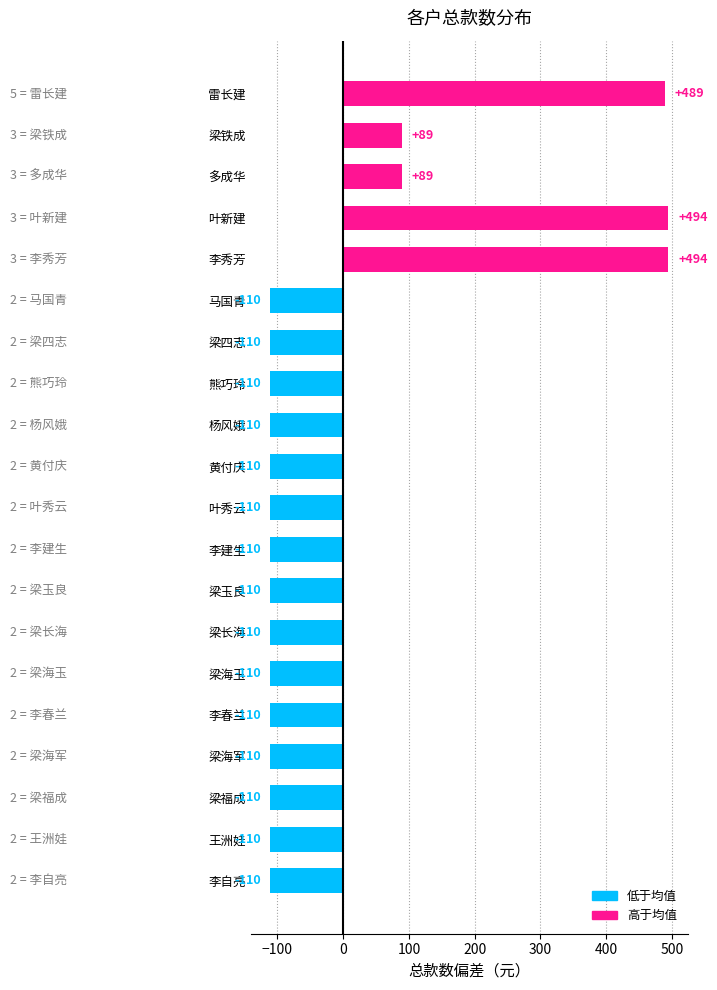

What value does the data have at 梁福成?

-110.5